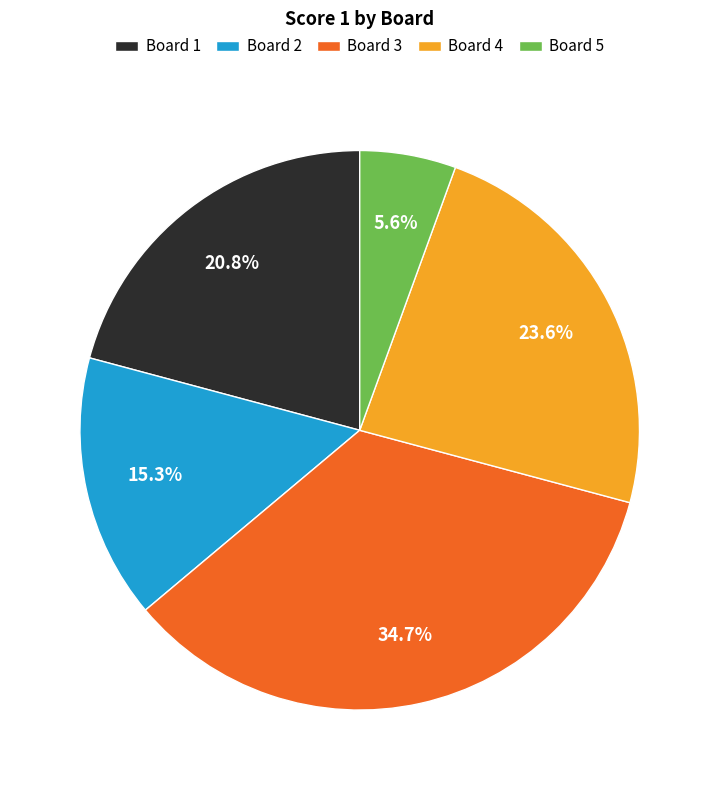

What is the largest slice in the pie chart?

Board 3